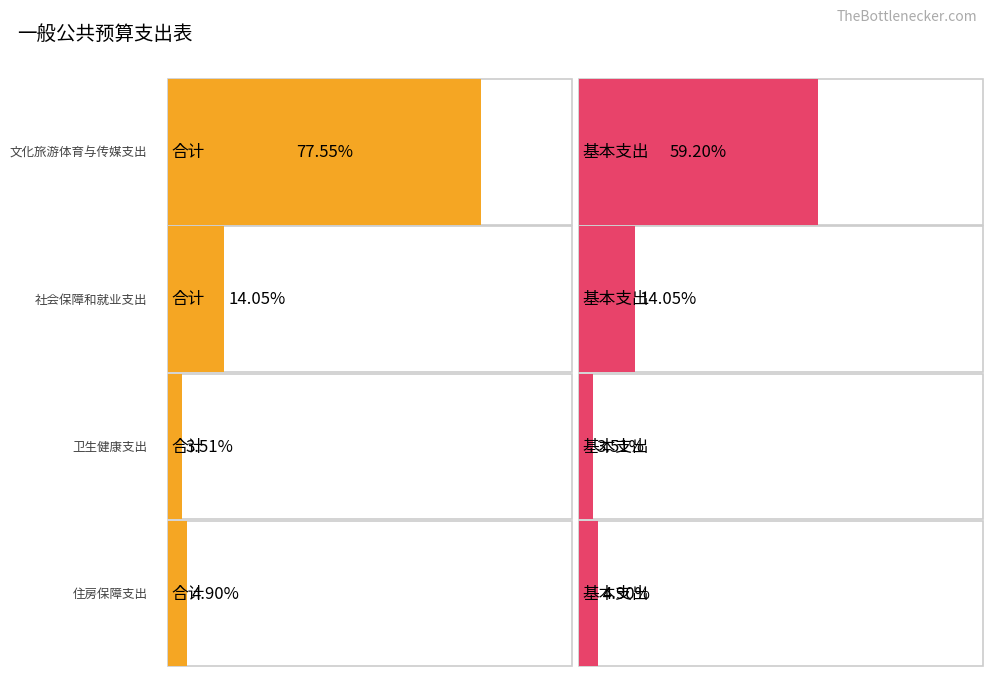

At which label does 基本支出 reach its peak?

文化旅游体育与传媒支出